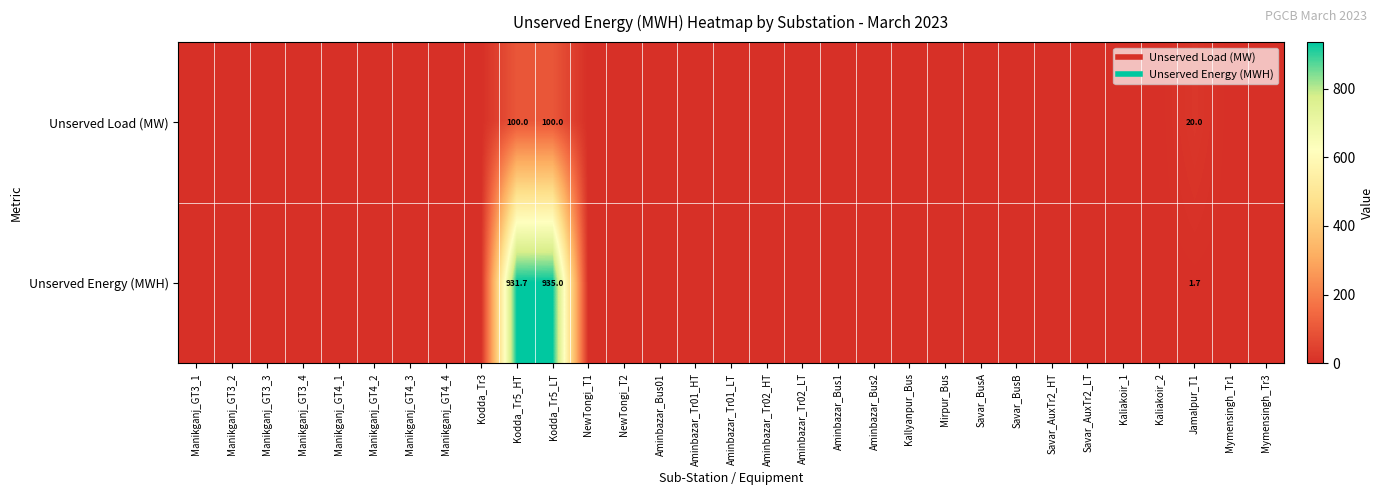

How many values in Unserved Energy (MWH) are above zero?

3